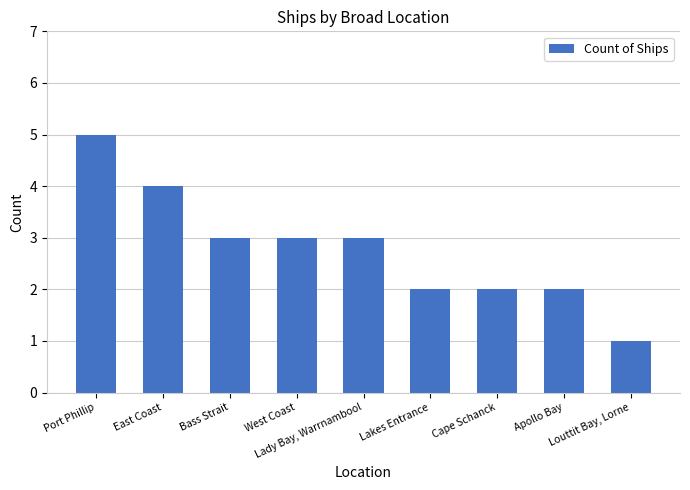

What is the label of the 7th bar from the right?

Bass Strait